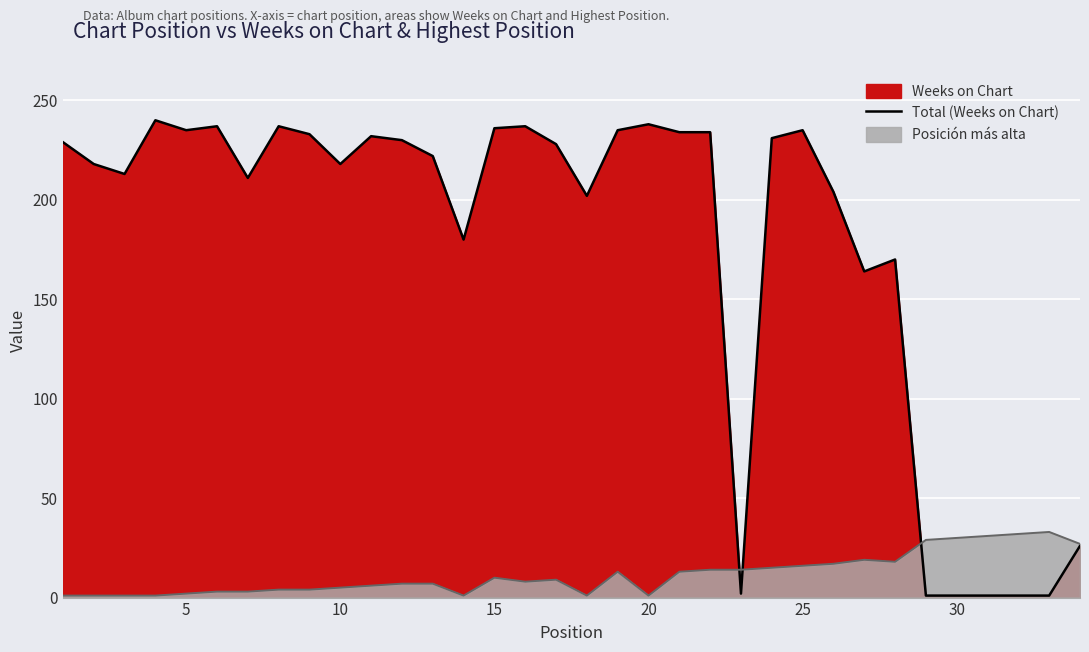

What is the value of the 14th point from the left?

180